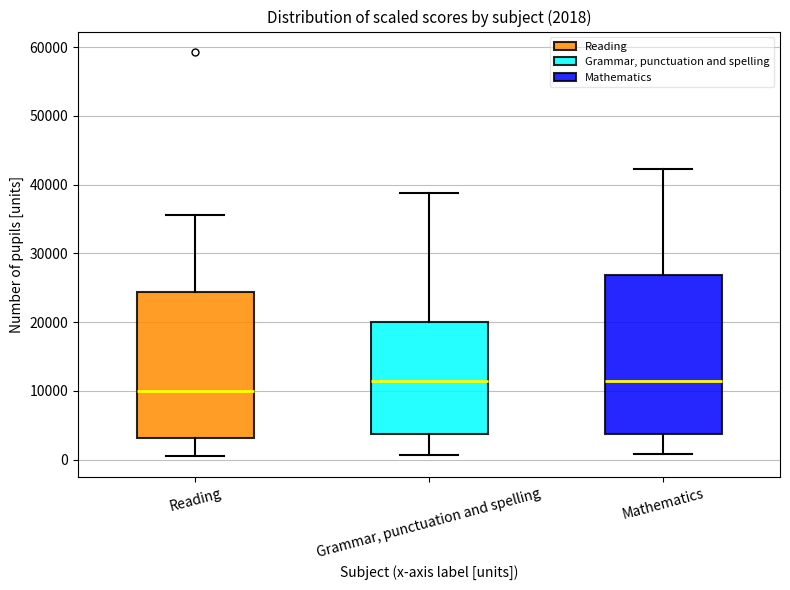

Comparing the boxes themselves (not the whiskers), which one is the tallest?

Mathematics